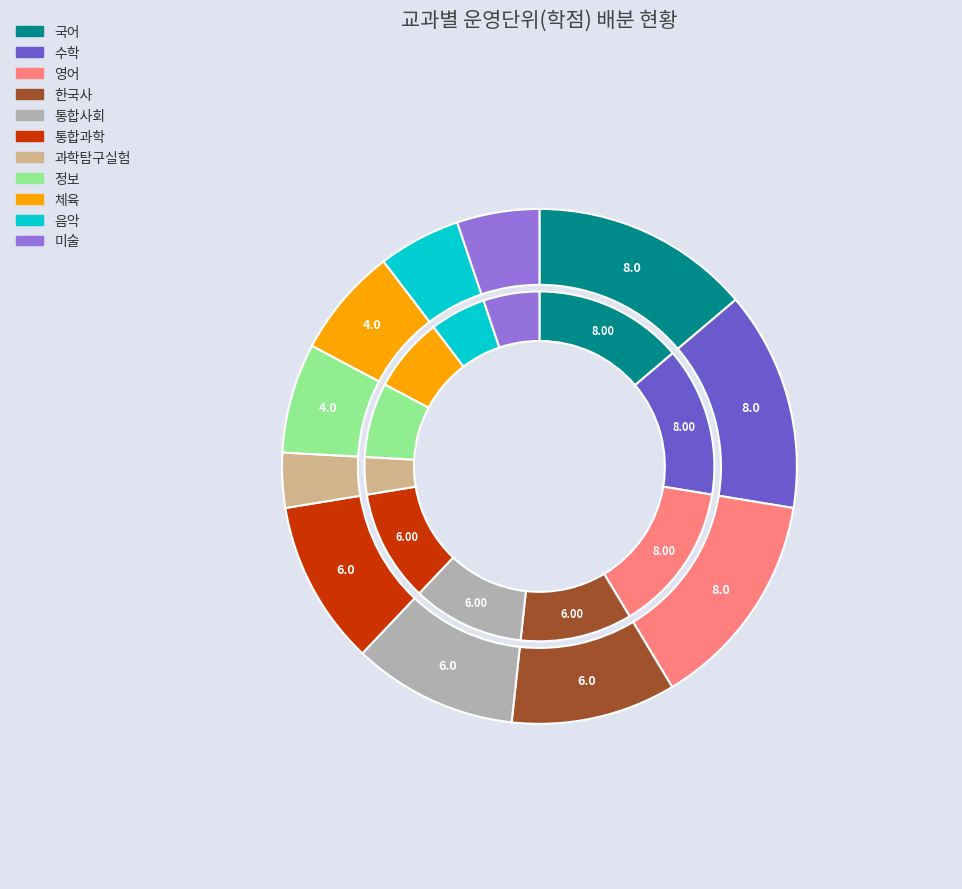

How many slices are in this pie chart?

11